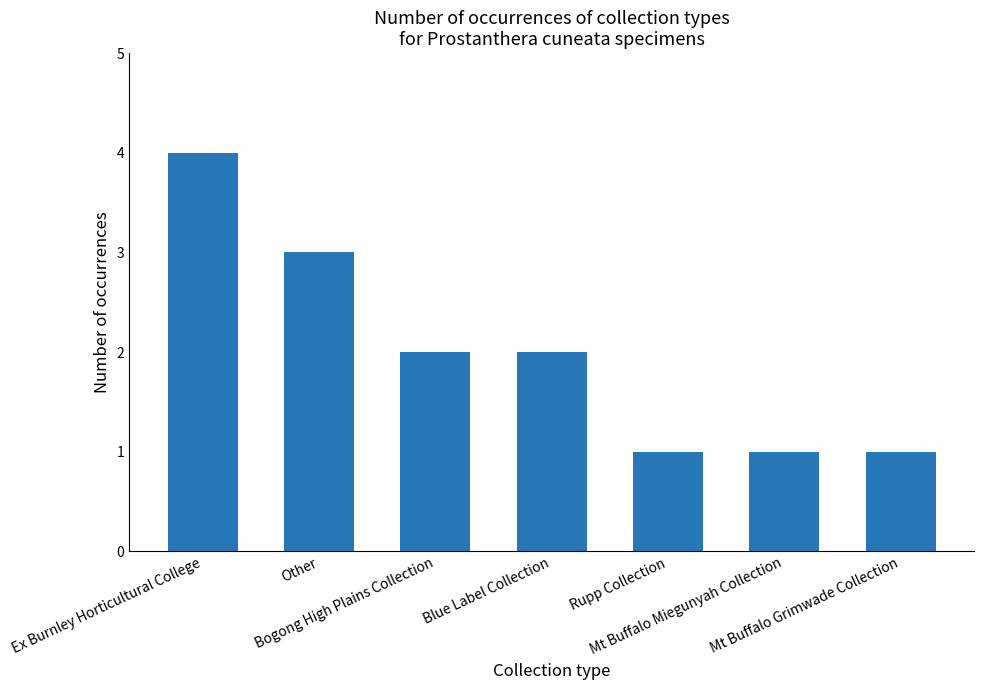

Reading right to left, extract all data points from this chart.

1	1	1	2	2	3	4